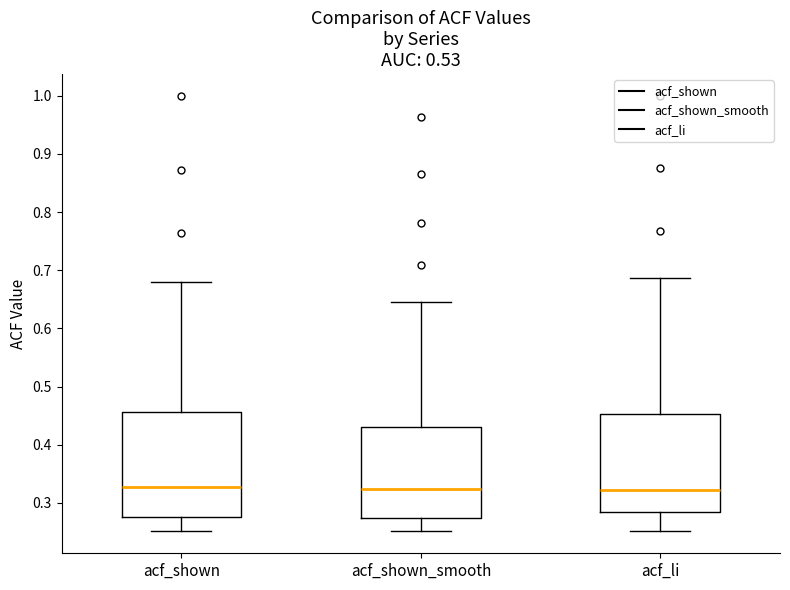

Which box is the tallest, from its lower edge to its upper edge?

acf_shown